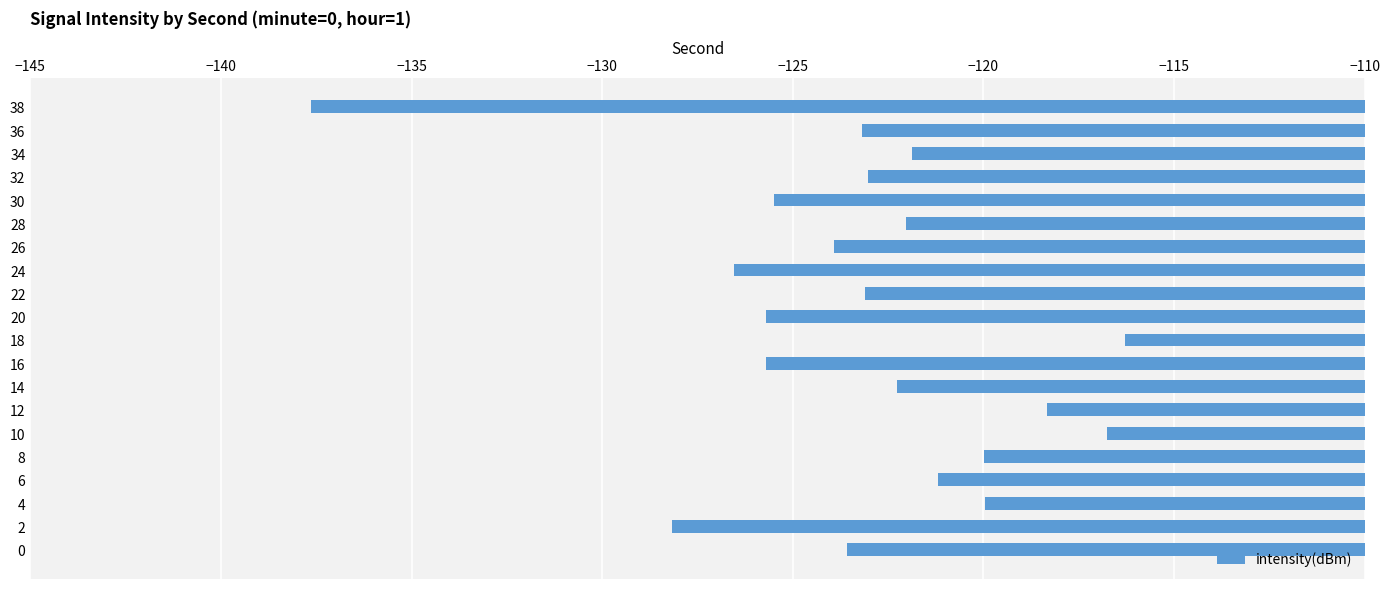

What is the change in value from 10 to 12?

-1.6